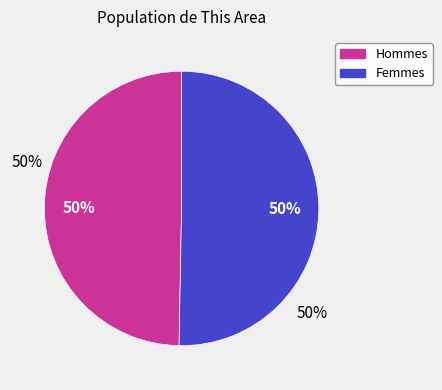

To the nearest percent, what is the average slice percentage?

50%